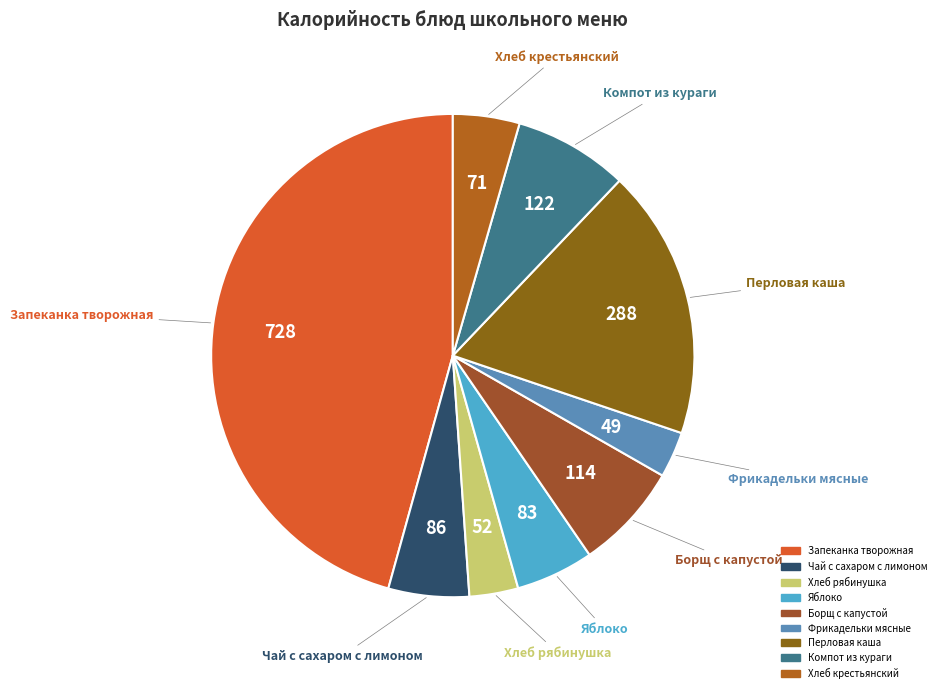

Which slice is the largest?

Запеканка творожная